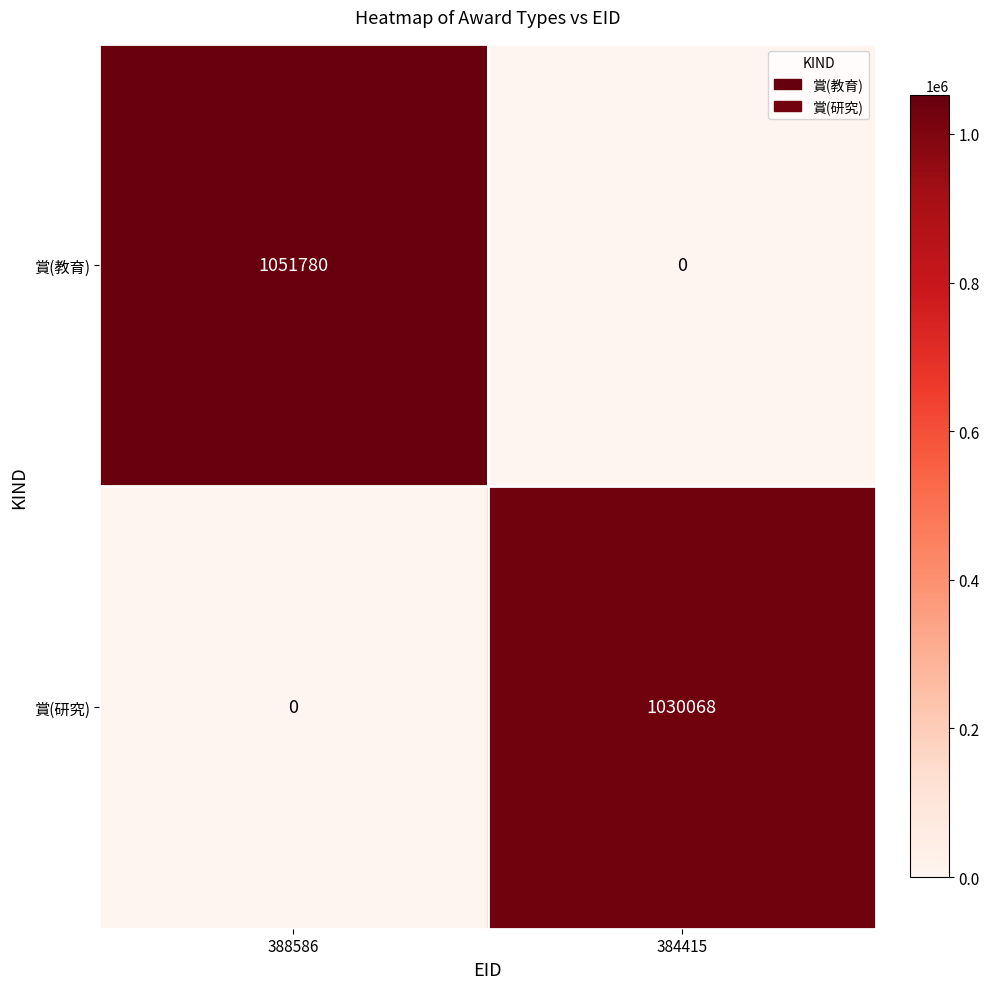

Reading left to right, extract all data points from this chart.

賞(教育): 388586=1051780	384415=0
賞(研究): 388586=0	384415=1030068